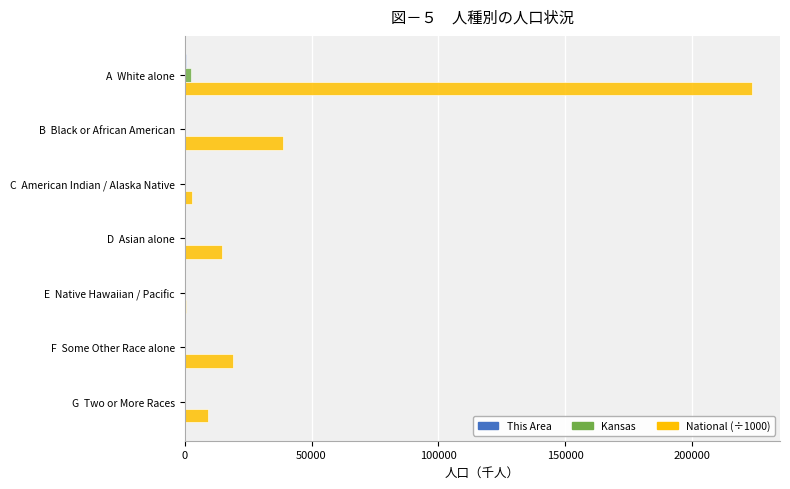

At which category is the sum across all series the highest?

A  White alone